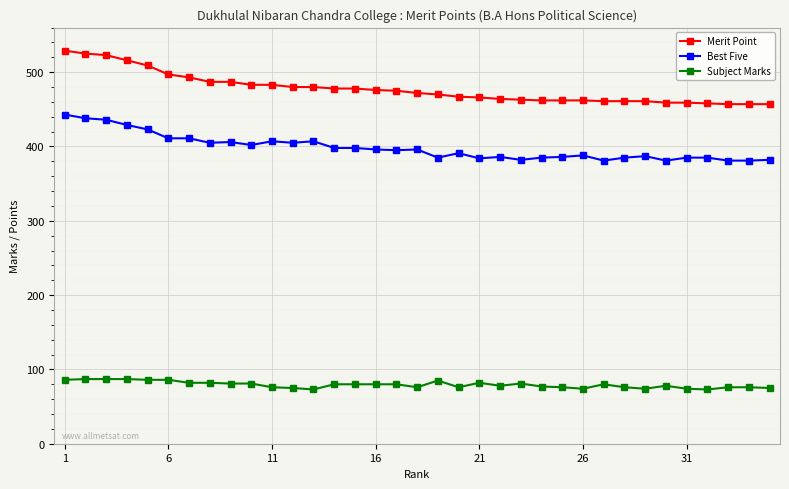

True or false: Subject Marks and Best Five cross at least once.

False